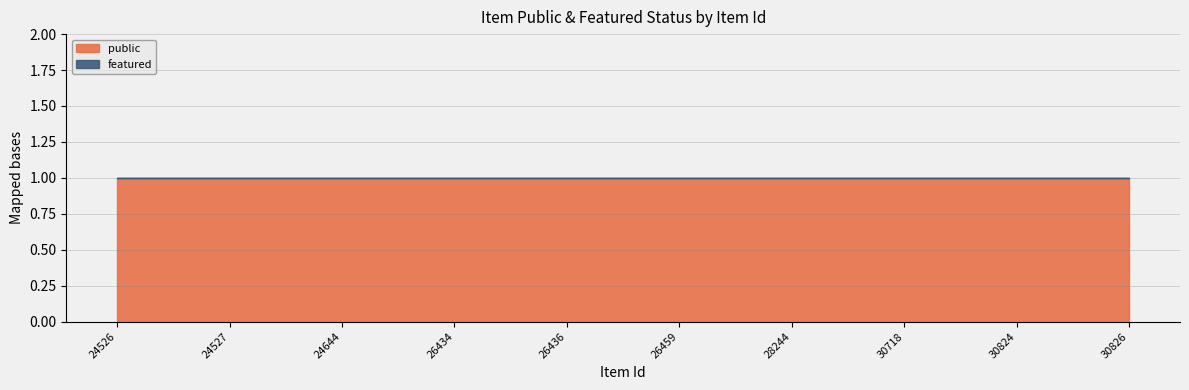

How many categories are shown in the chart?

10